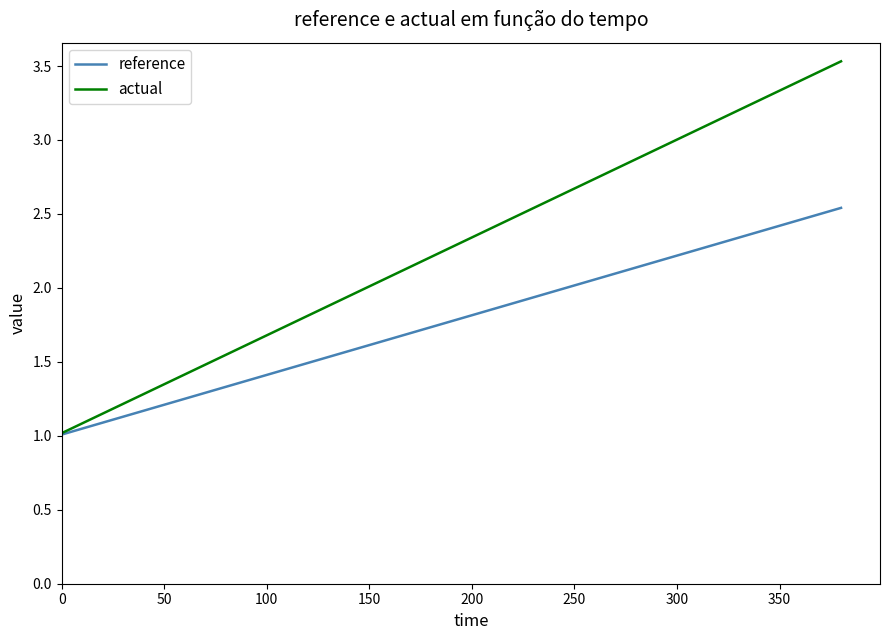

Which series has the largest range (max minus min)?

actual